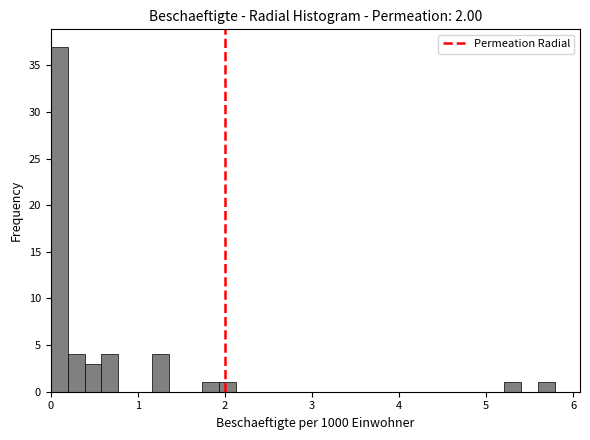

Read against the x-axis, roughly where is the centre of the tallest bar?

0.1